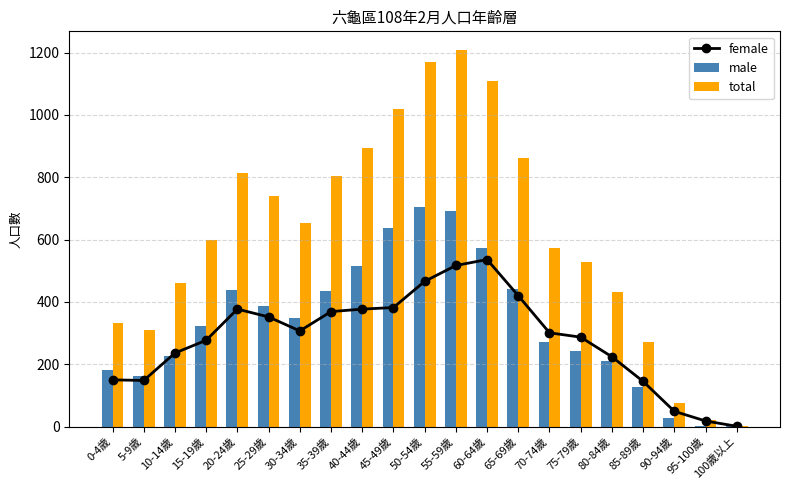

What position from the right is 85-89歲?

4